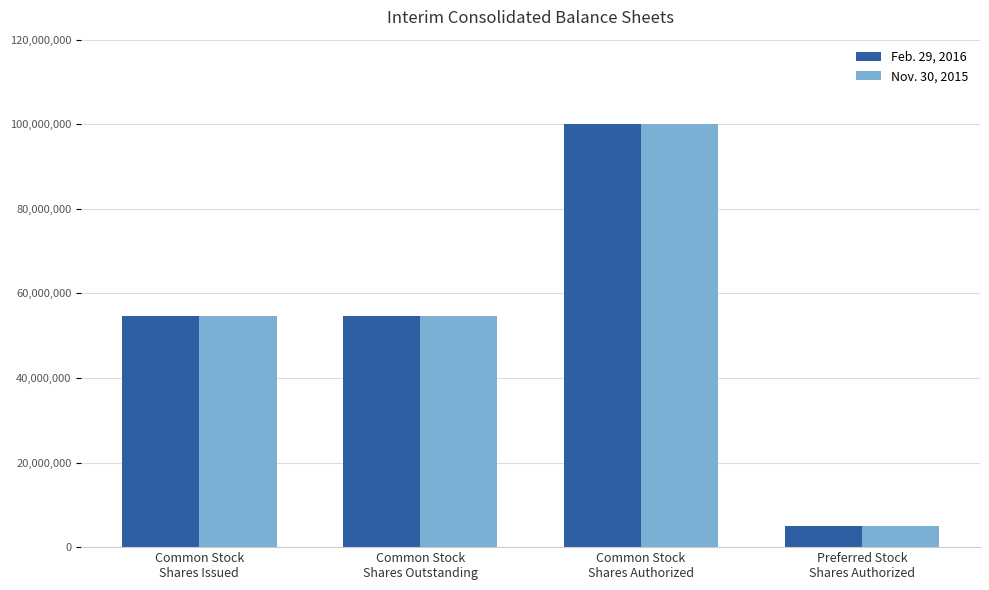

At which category is the sum across all series the highest?

Common Stock
Shares Authorized